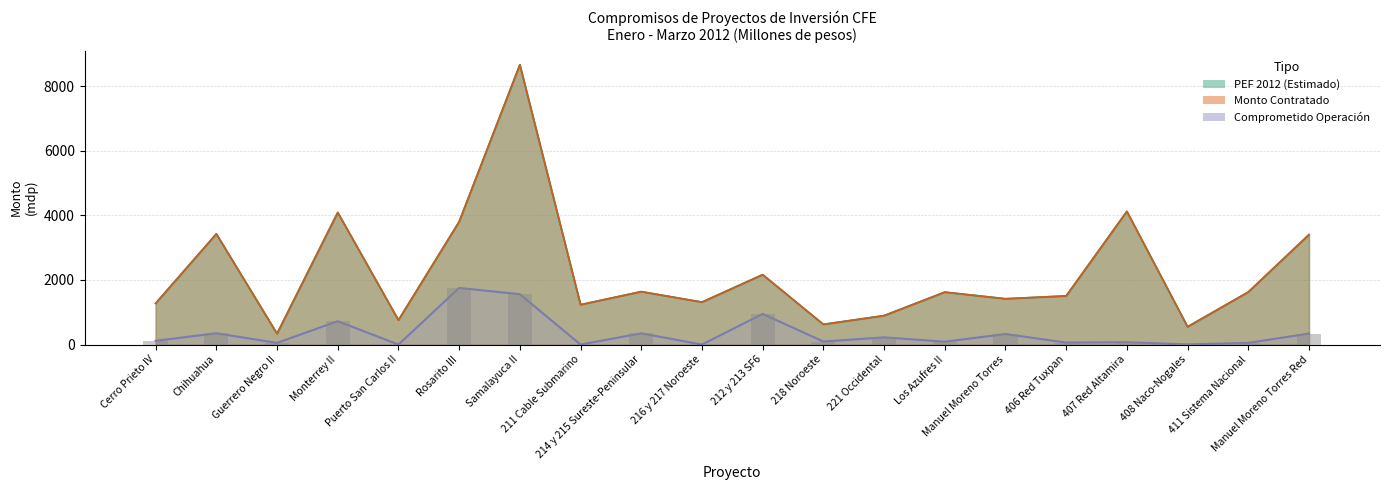

Where does the data first go above 115?

Cerro Prieto IV